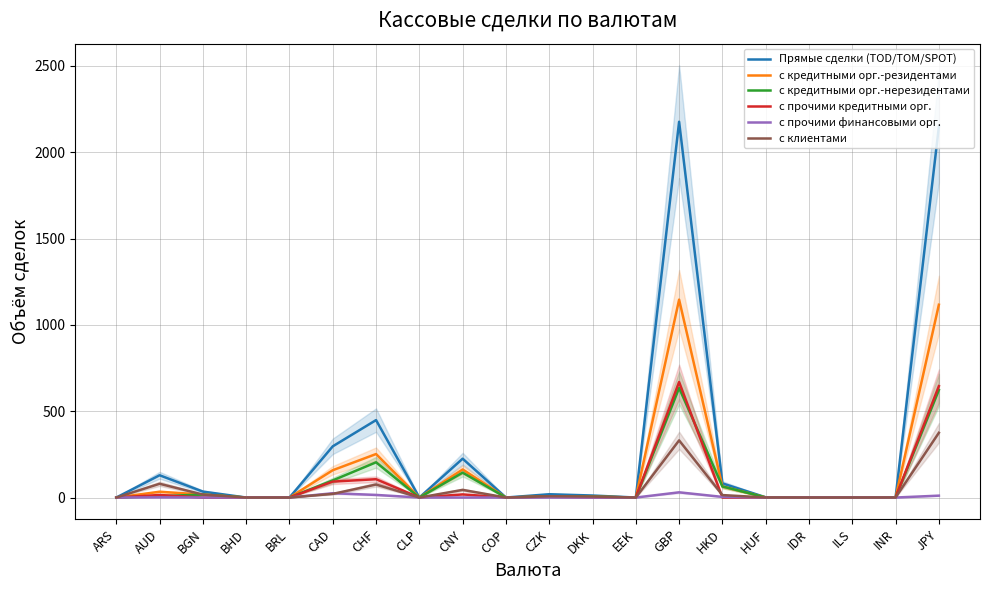

What is the maximum value for с прочими кредитными орг.?

669.4